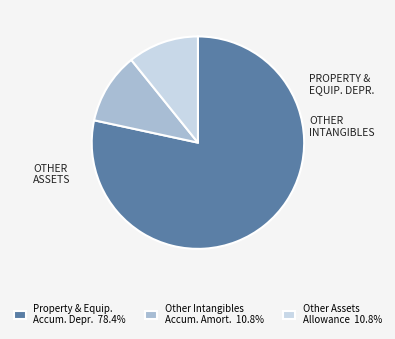

Approximately how many times larger is the value at Property & Equip. Accum. Depr. 78.4% compared to Other Intangibles Accum. Amort. 10.8%?

7.2